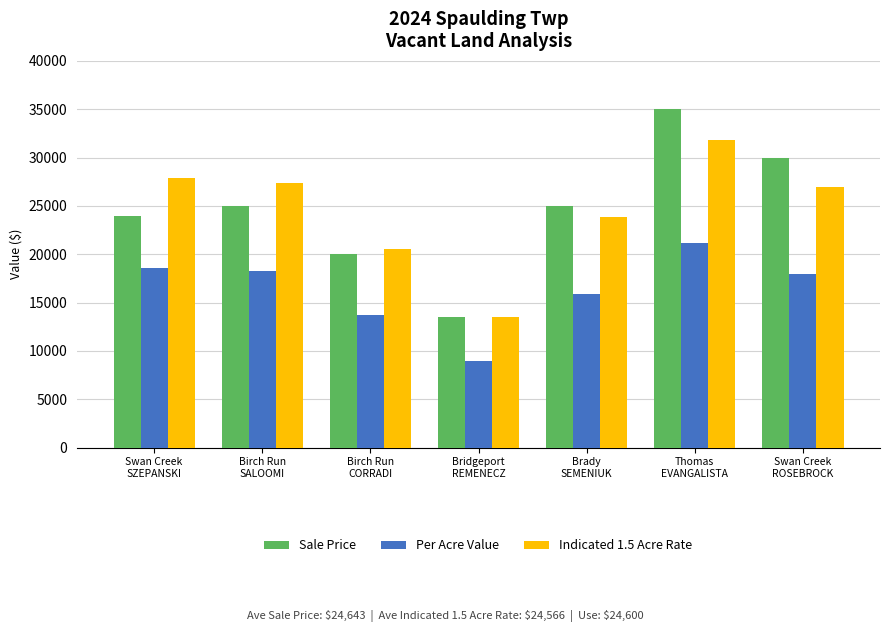

What is the difference between the maximum and minimum values in the Sale Price series?

21500.0